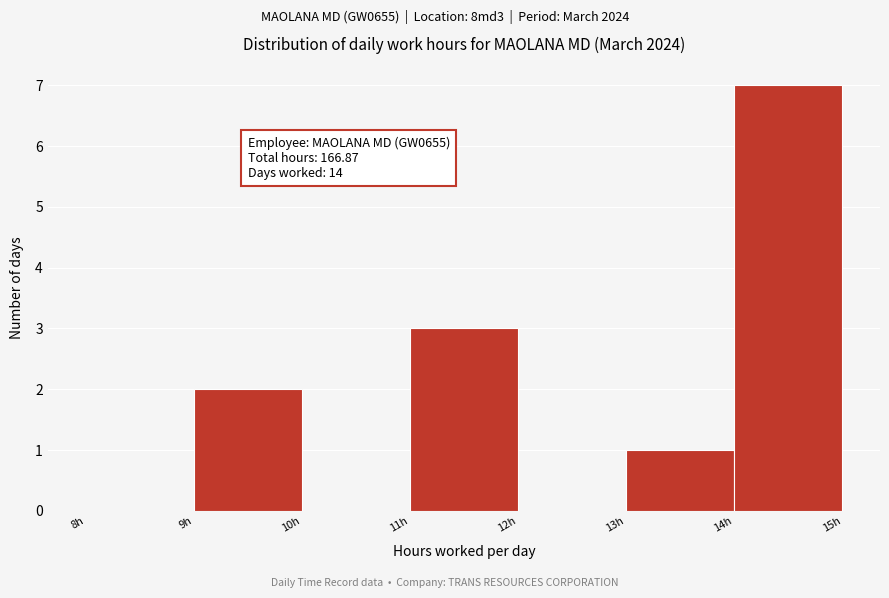

Over which range of the x-axis is the bar tallest?

14 to 15